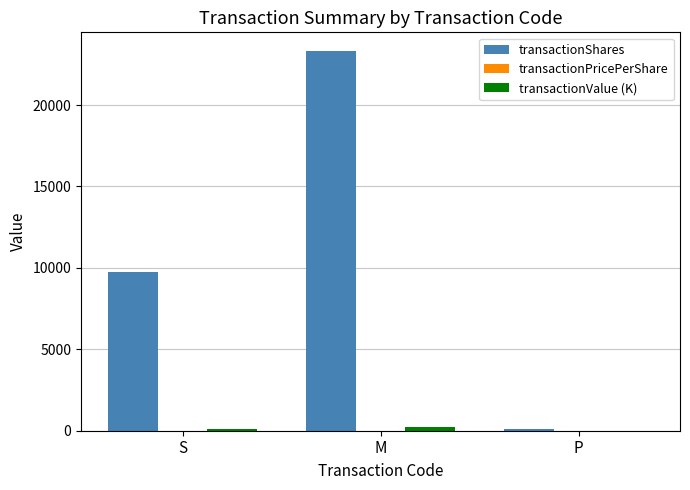

Are the bars horizontal?

No